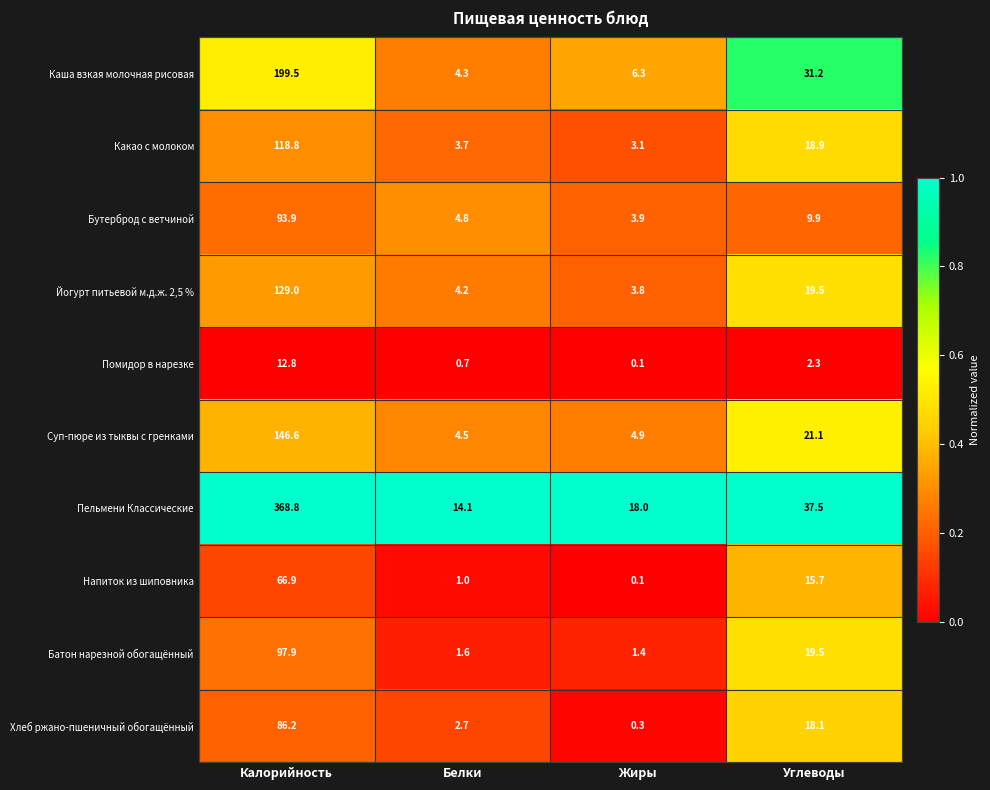

At Калорийность, list the series in order from largest to smallest.

Пельмени Классические, Каша взкая молочная рисовая, Суп-пюре из тыквы с гренками, Йогурт питьевой м.д.ж. 2,5 %, Какао с молоком, Батон нарезной обогащённый, Бутерброд с ветчиной, Хлеб ржано-пшеничный обогащённый, Напиток из шиповника, Помидор в нарезке